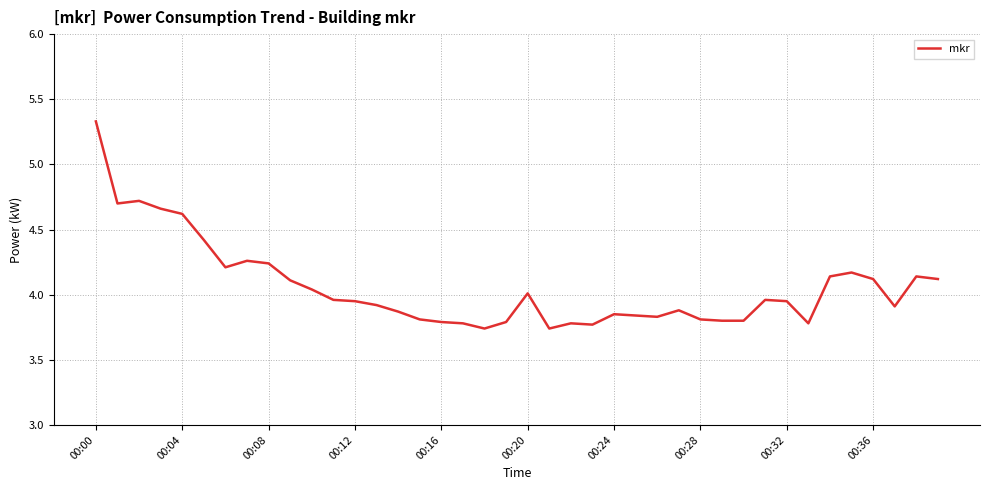

What is the difference between the maximum and minimum values?

1.6